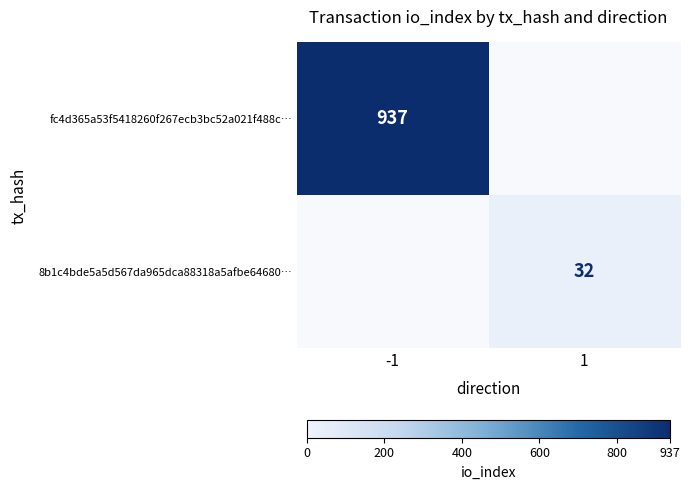

Between 1 and -1, which is larger?

-1